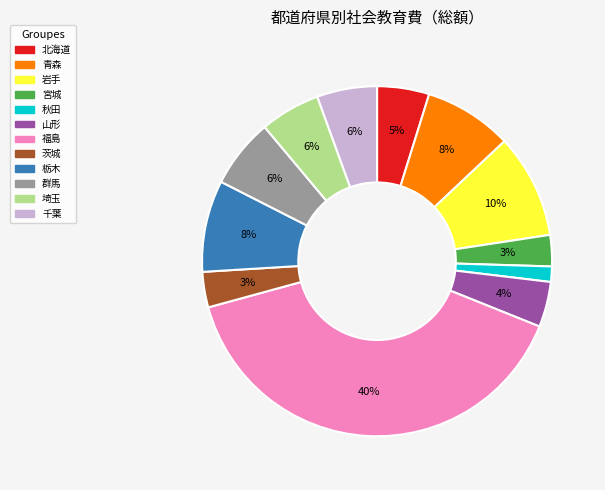

To the nearest percent, what percentage of the pie is 栃木?

8%